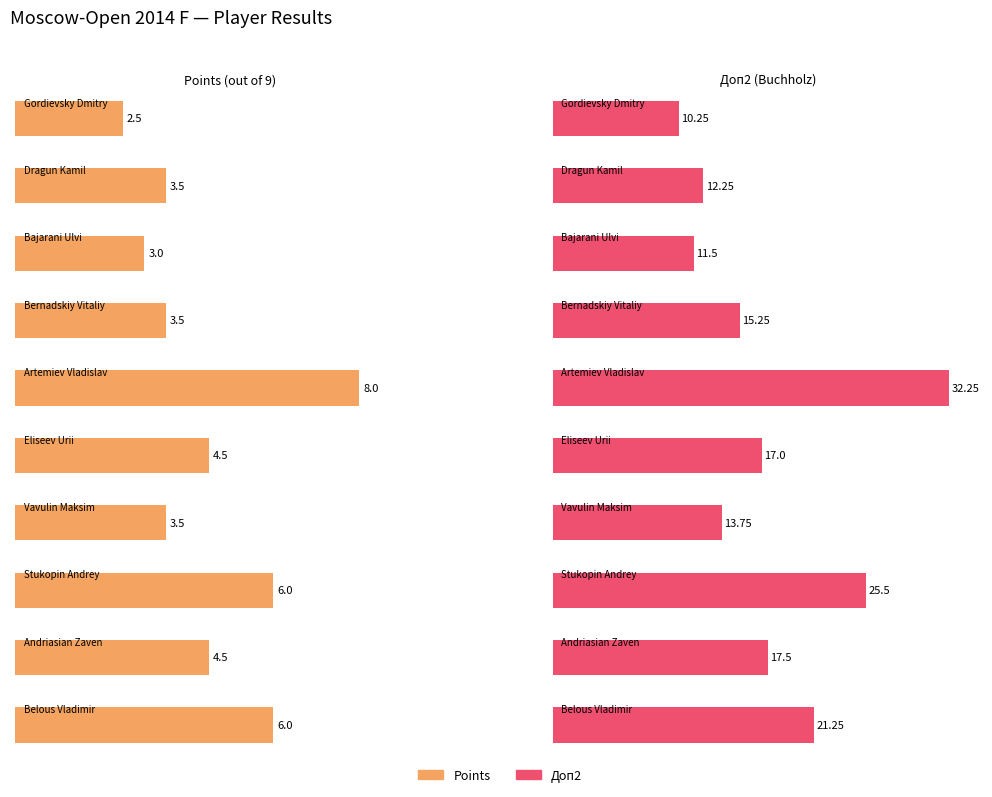

What is the total value across all series at Vavulin Maksim?

17.2